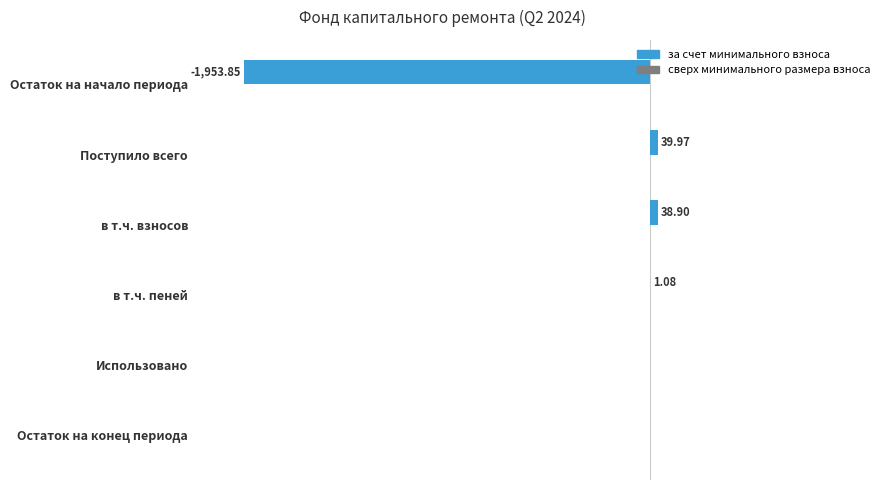

Which category has the highest value across all series?

Поступило всего